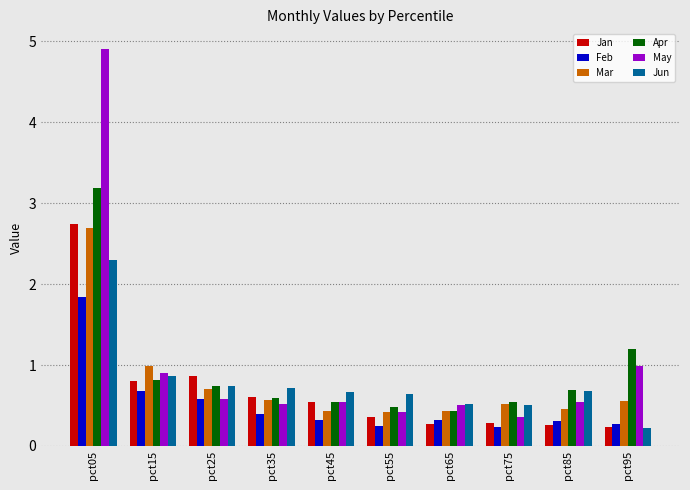

Are the bars horizontal?

No